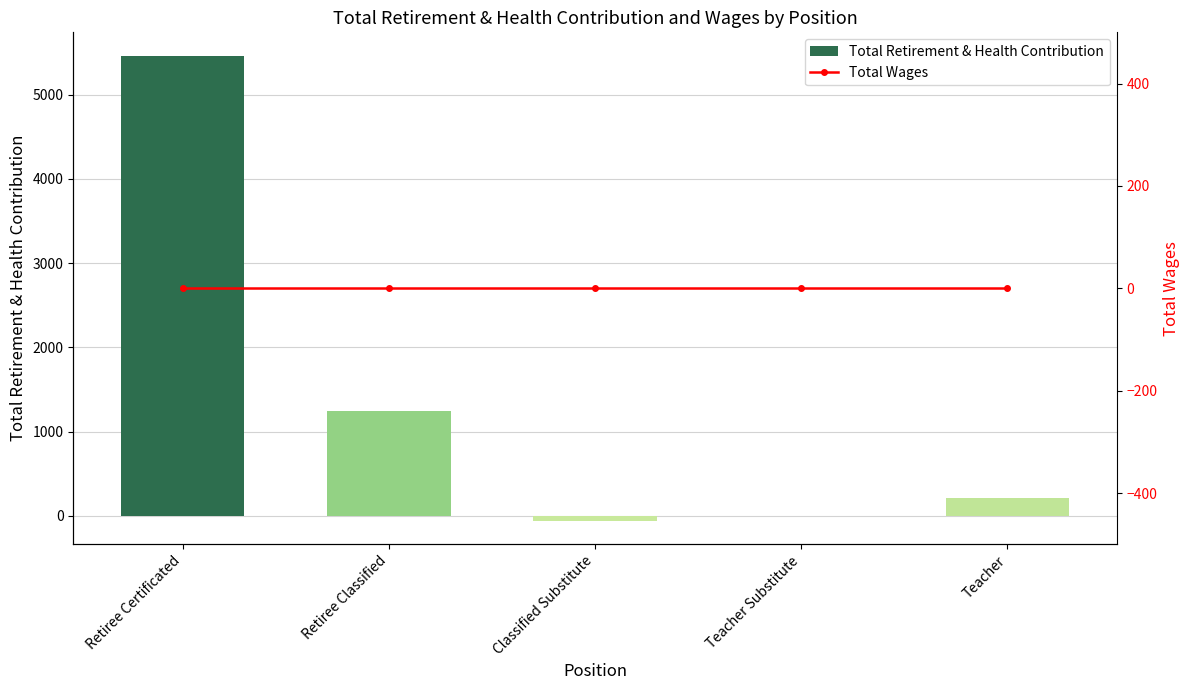

What is the total value across all series at Retiree Classified?

1247